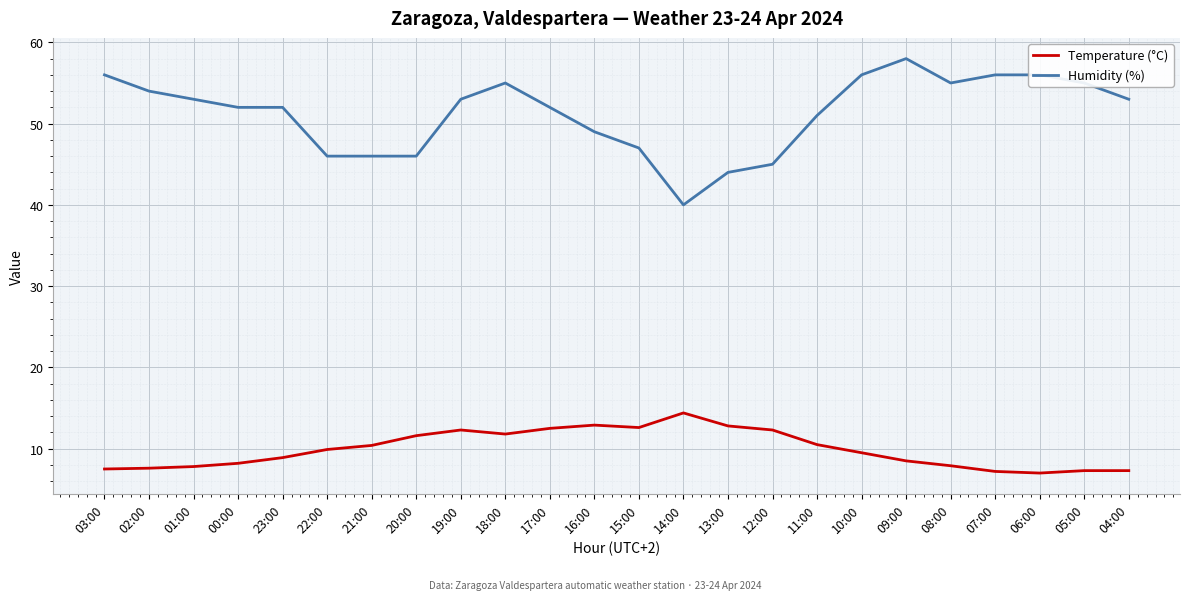

How many lines are shown in the chart?

2